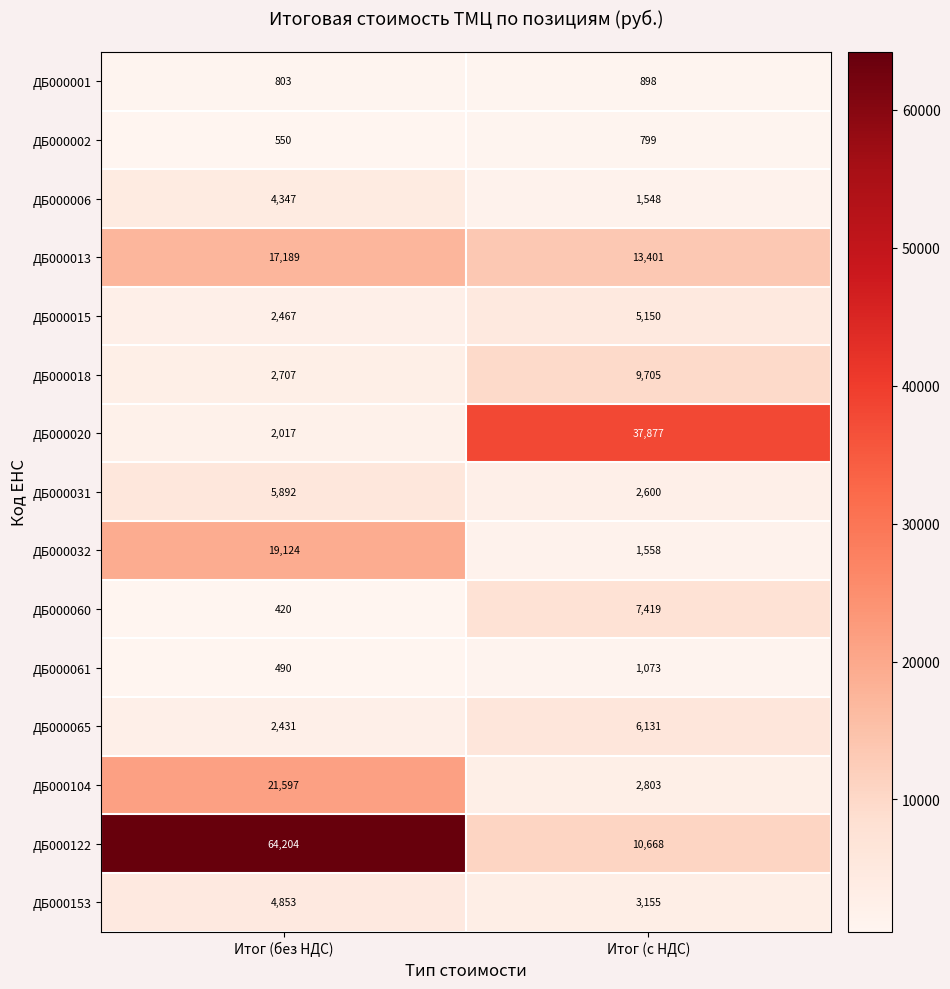

Is it true that ДБ000018 equals 16974 at Итог (с НДС)?

False